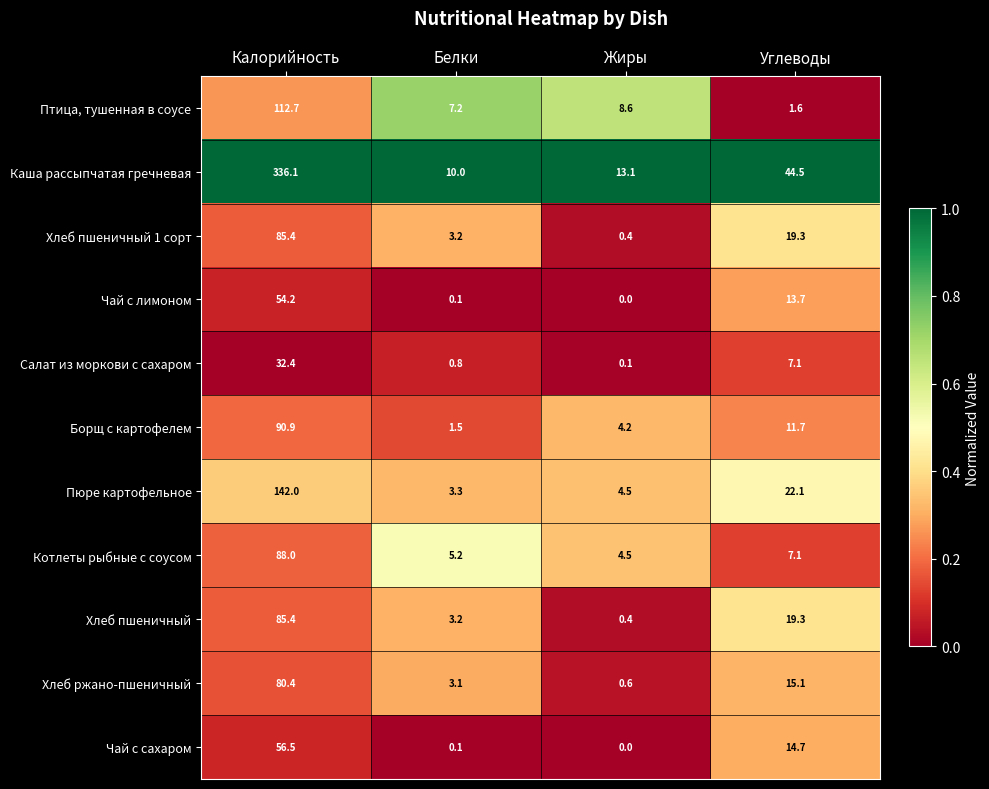

True or false: Борщ с картофелем has a value of 4.2 at Жиры.

True